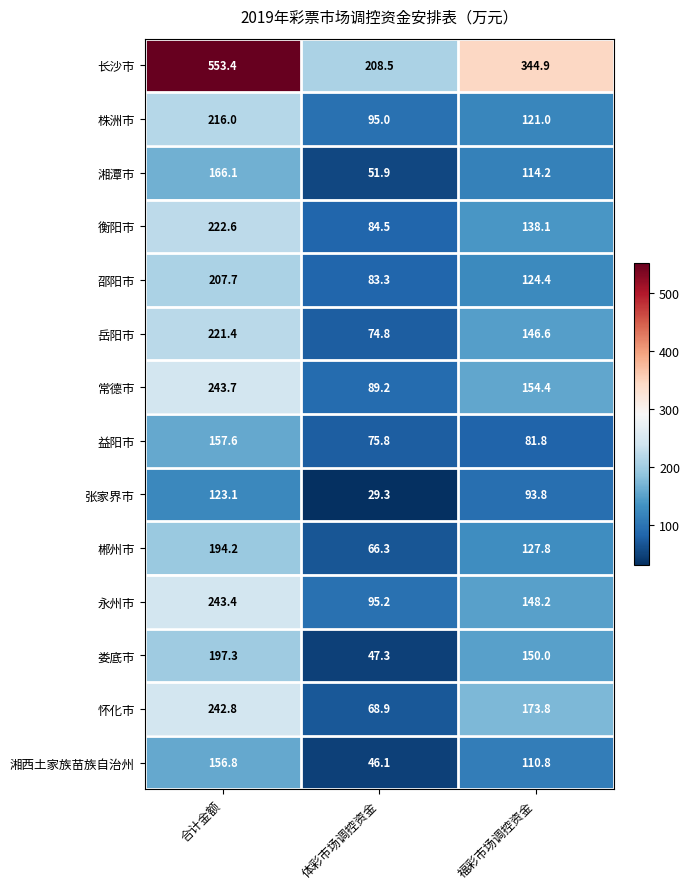

What is the highest value of the 益阳市 series?

157.6